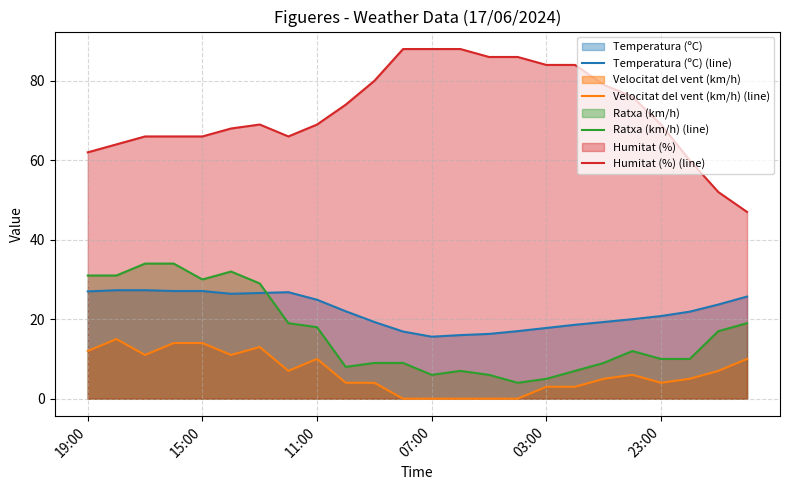

The Ratxa (km/h) (line) series shows 31.0 at 19:00. True or false?

True